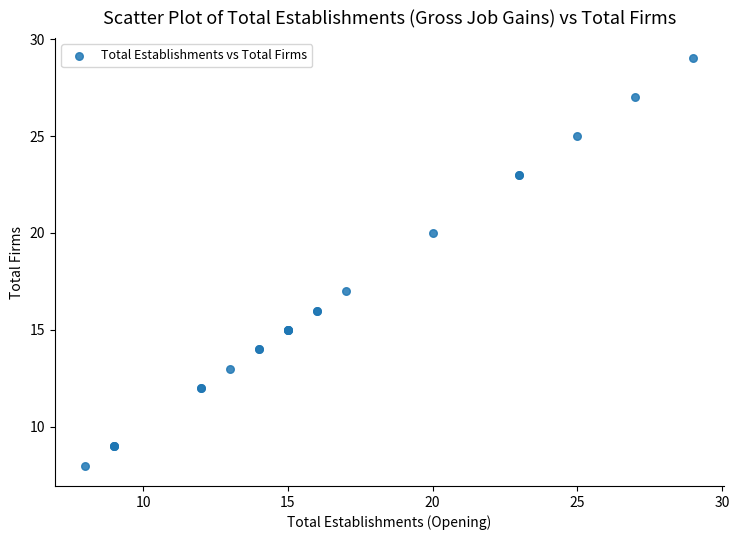

What Y value in the scatter plot is closest to 18?

17